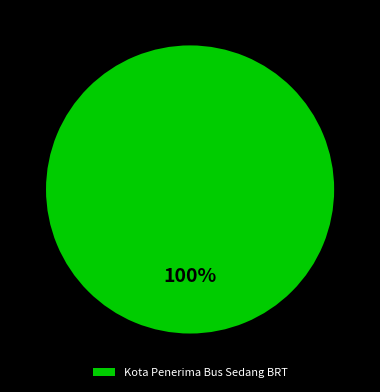

Is it true that Kota Penerima Bus Sedang BRT is 100% of the pie?

True